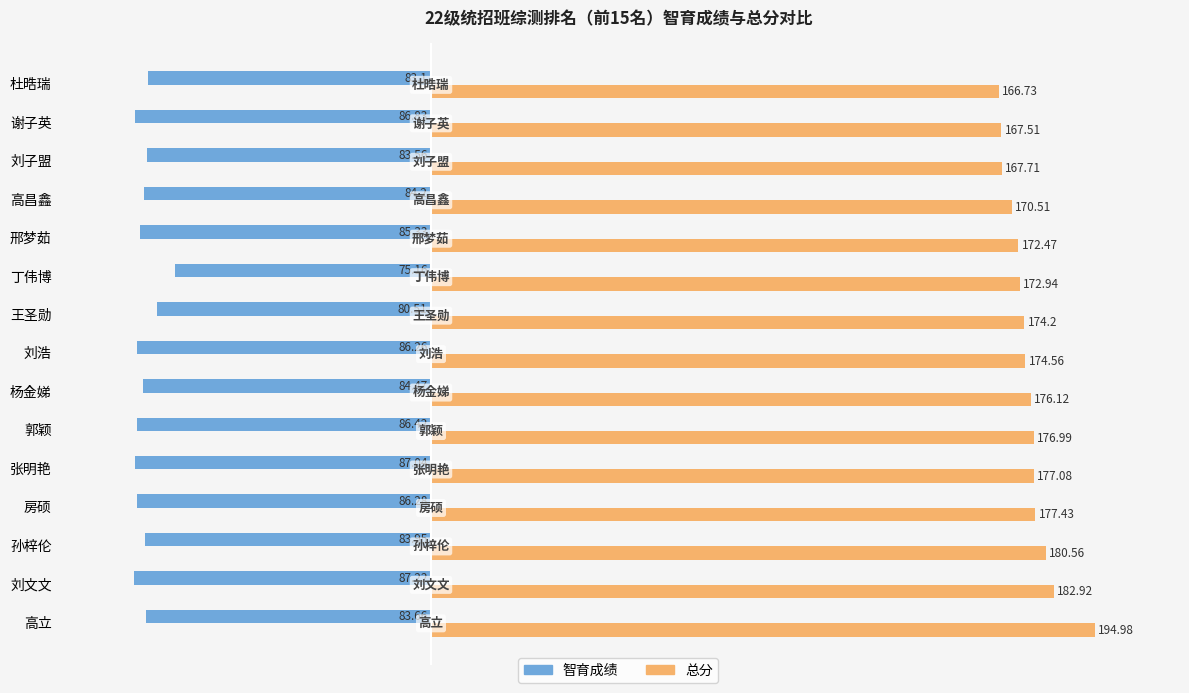

Which category has the lowest value in the 智育成绩 series?

刘文文